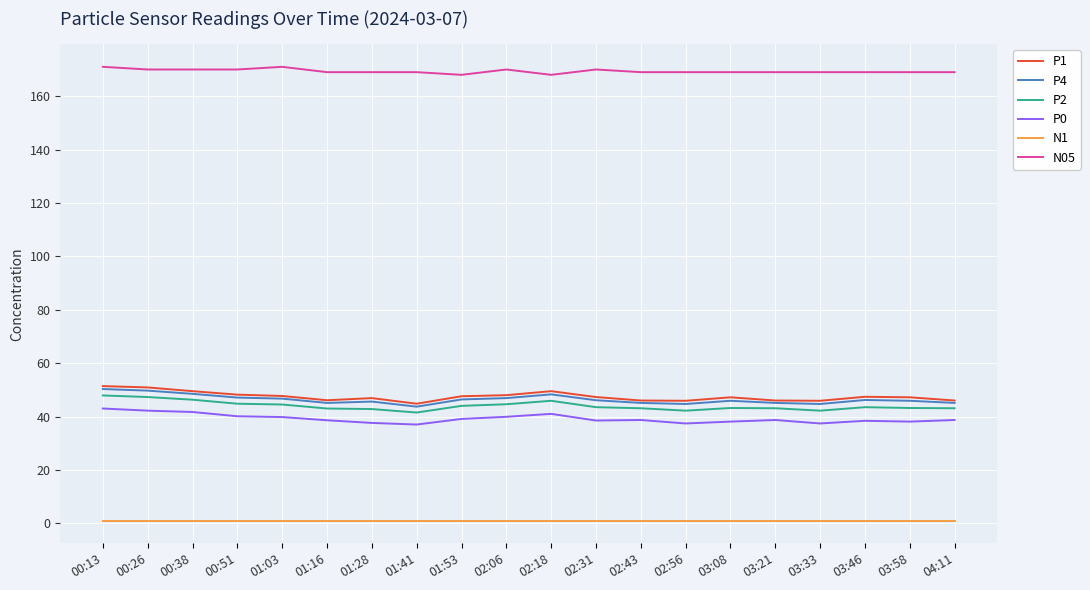

What is the sum of all P1 values?

949.5